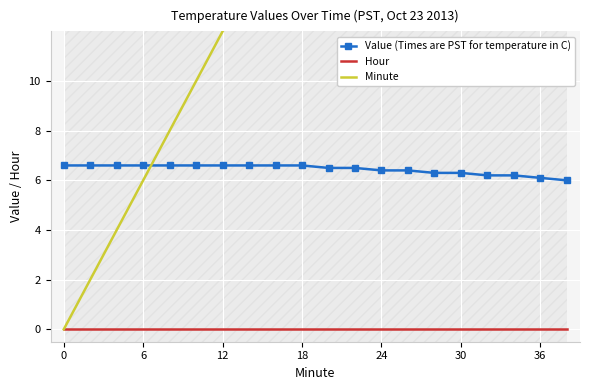

Between 0 and 12, which series saw the biggest shift?

Minute